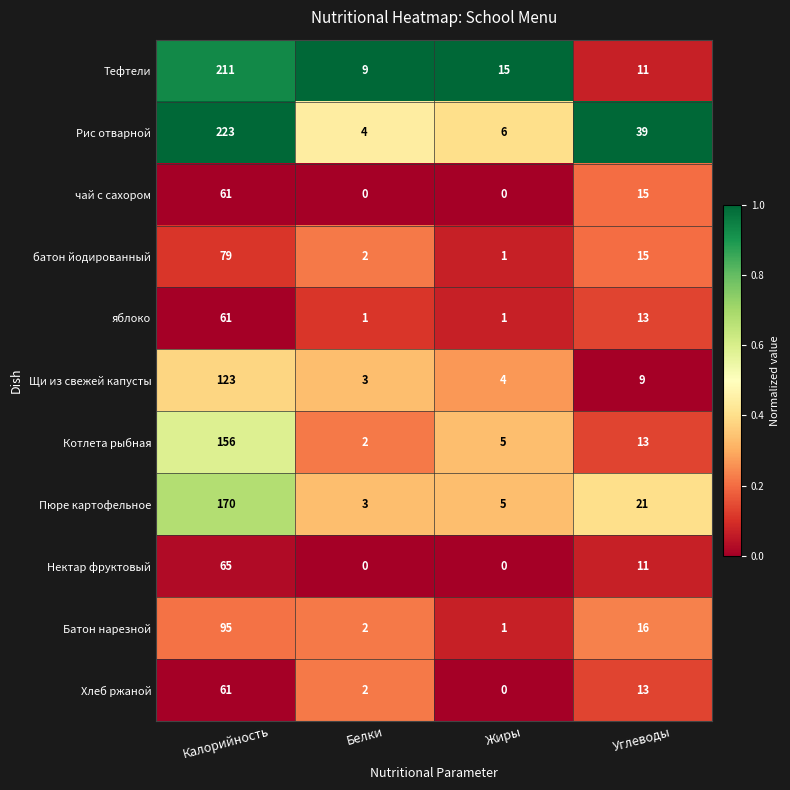

What is the total value across all series at Белки?

28